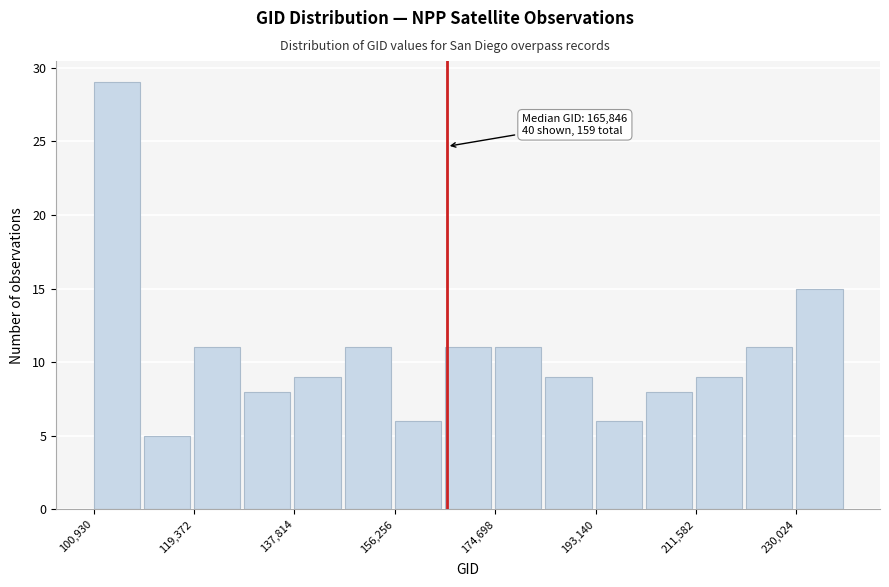

Which range on the x-axis has the tallest bar?

100000 to 110000